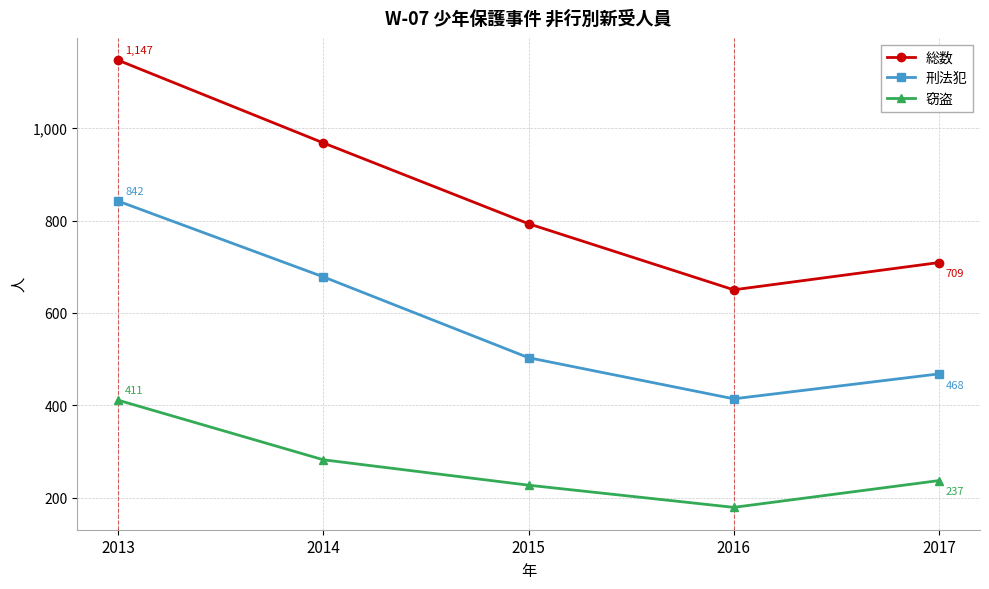

At which category does 総数 reach its first local valley?

2016